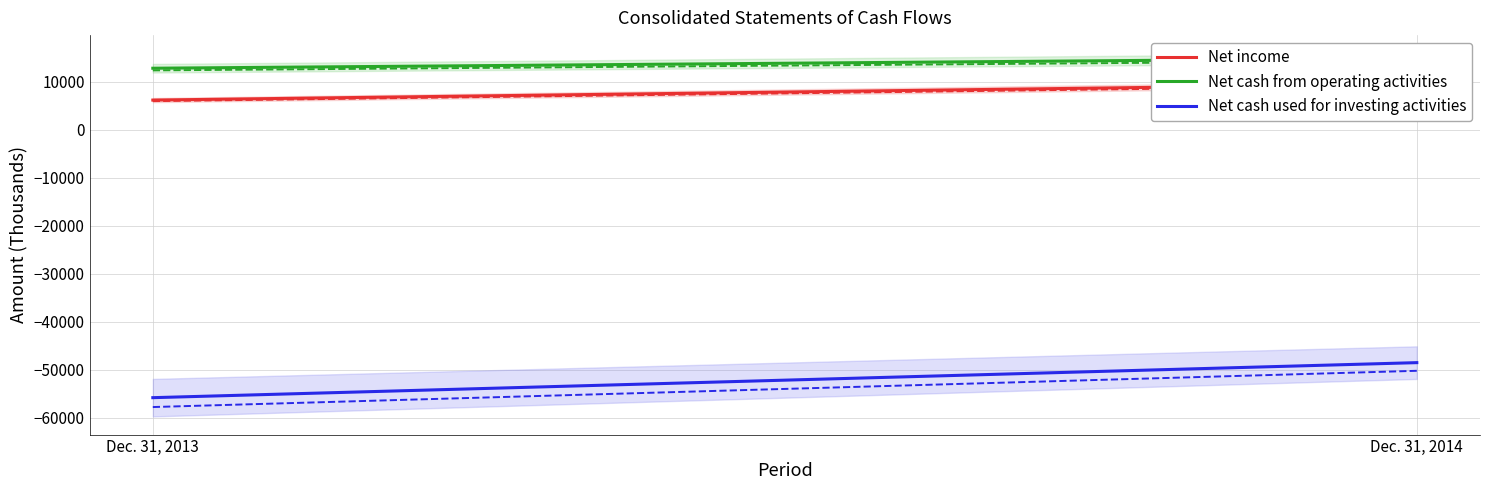

The value of Net cash from operating activities at Dec. 31, 2013 is 12811. True or false?

True